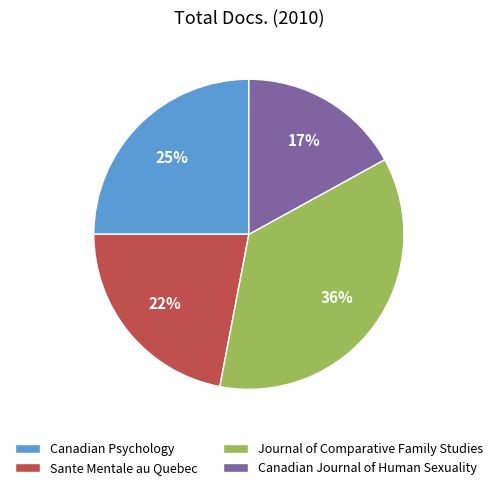

True or false: Canadian Psychology accounts for 25% of the total.

True